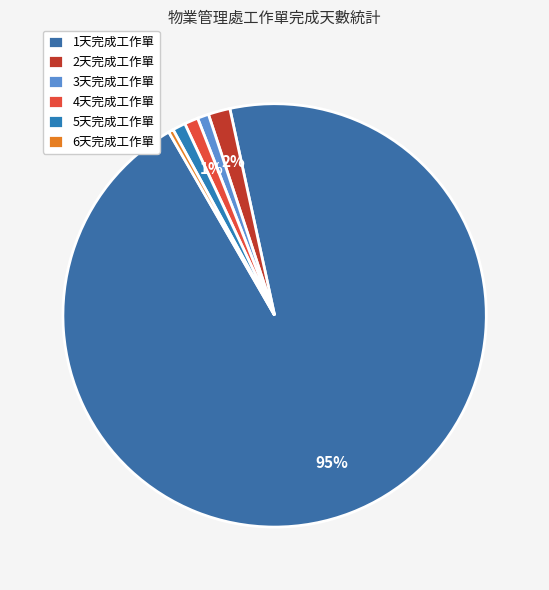

To the nearest percent, what is the difference between the largest and smallest slice percentages?

95%